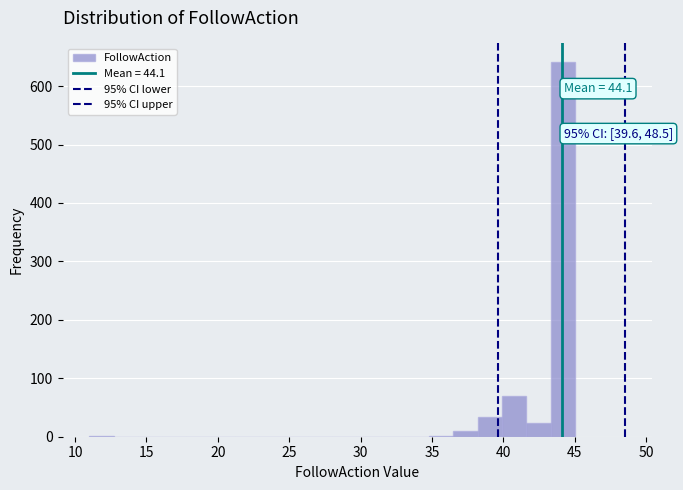

Read against the x-axis, roughly where is the centre of the tallest bar?

44.0